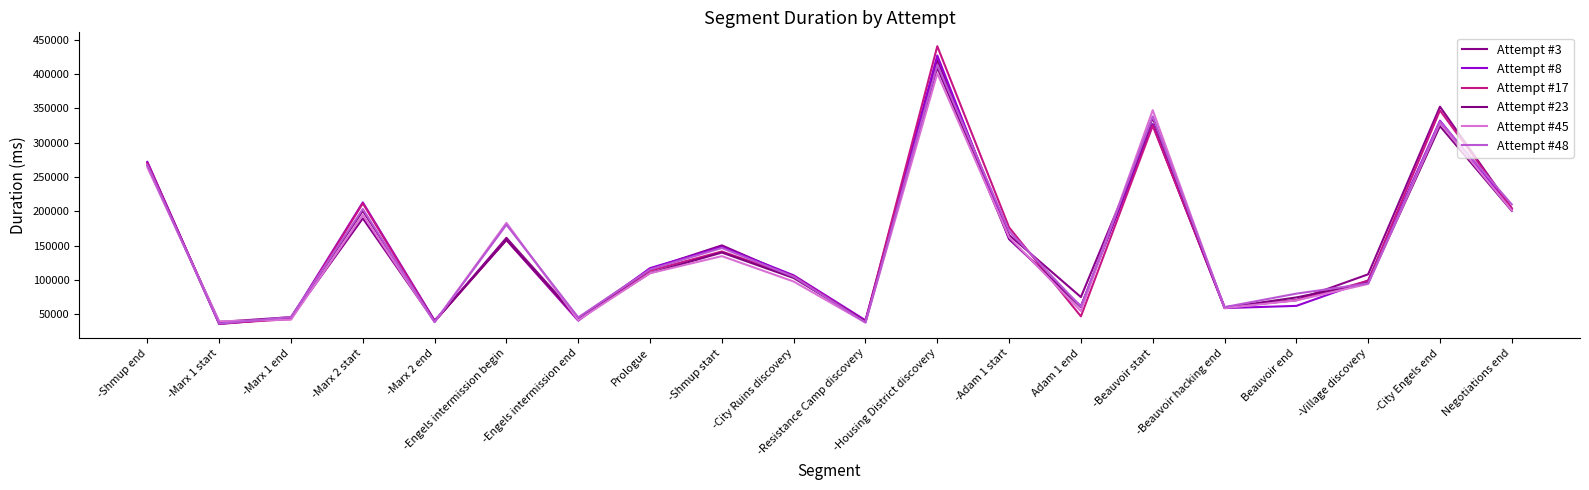

What is the value of the Attempt #45 point at the 10th from the left?

97831